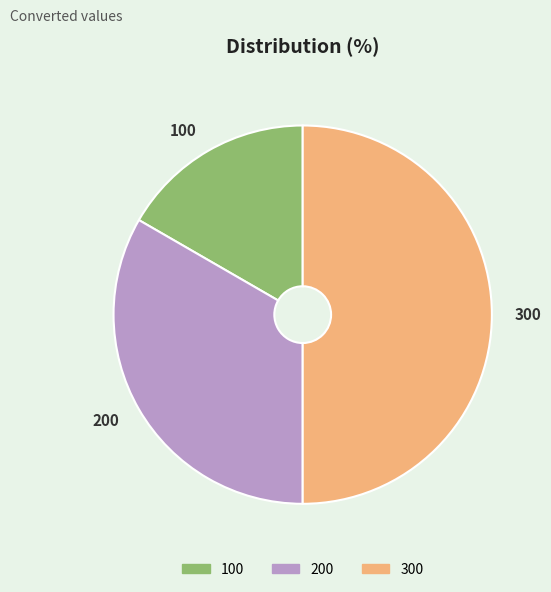

Rank the categories by value from highest to lowest.

300, 200, 100